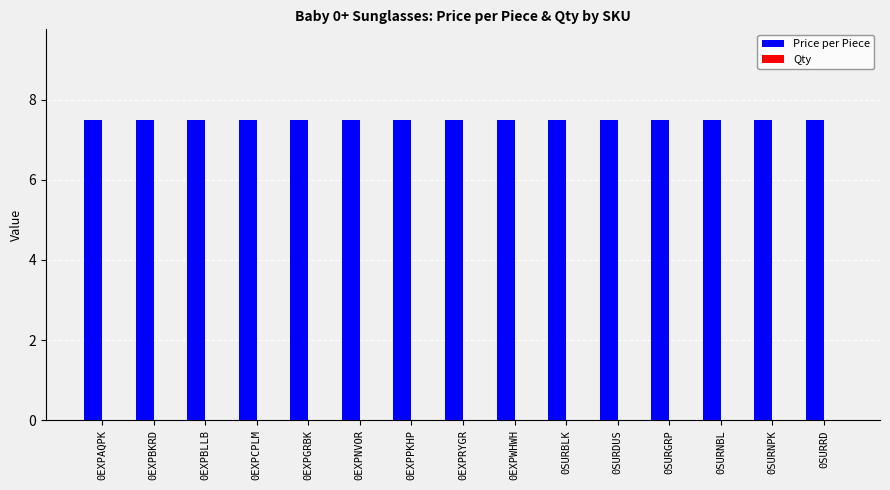

Between 0EXPRYGR and 0EXPPKHP, which is larger?

0EXPRYGR